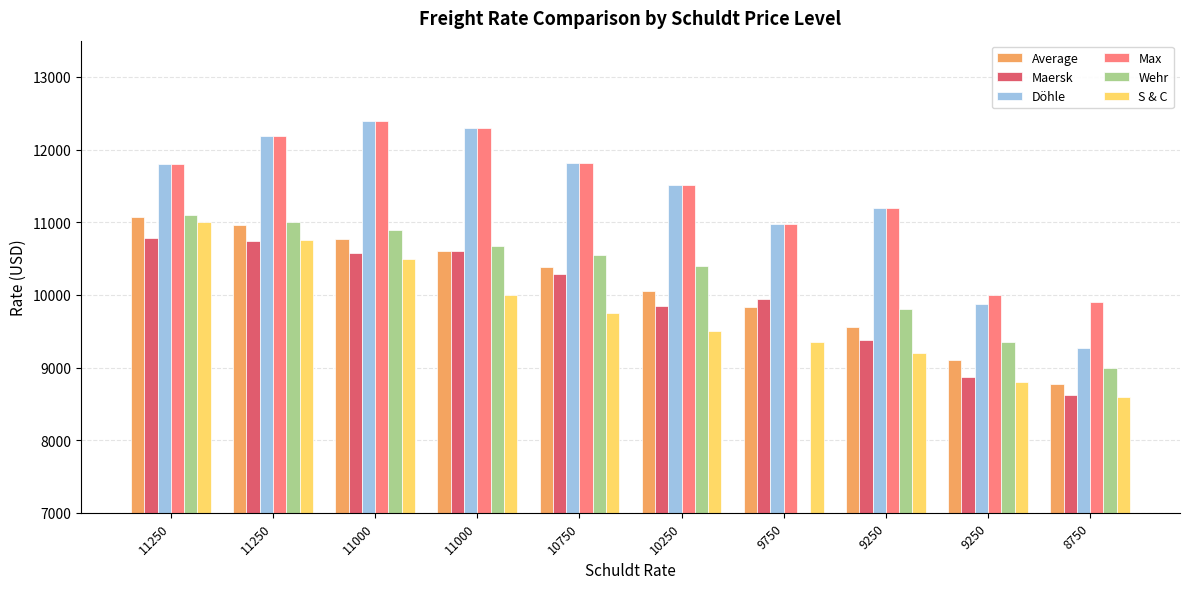

How many distinct data groups are displayed?

6